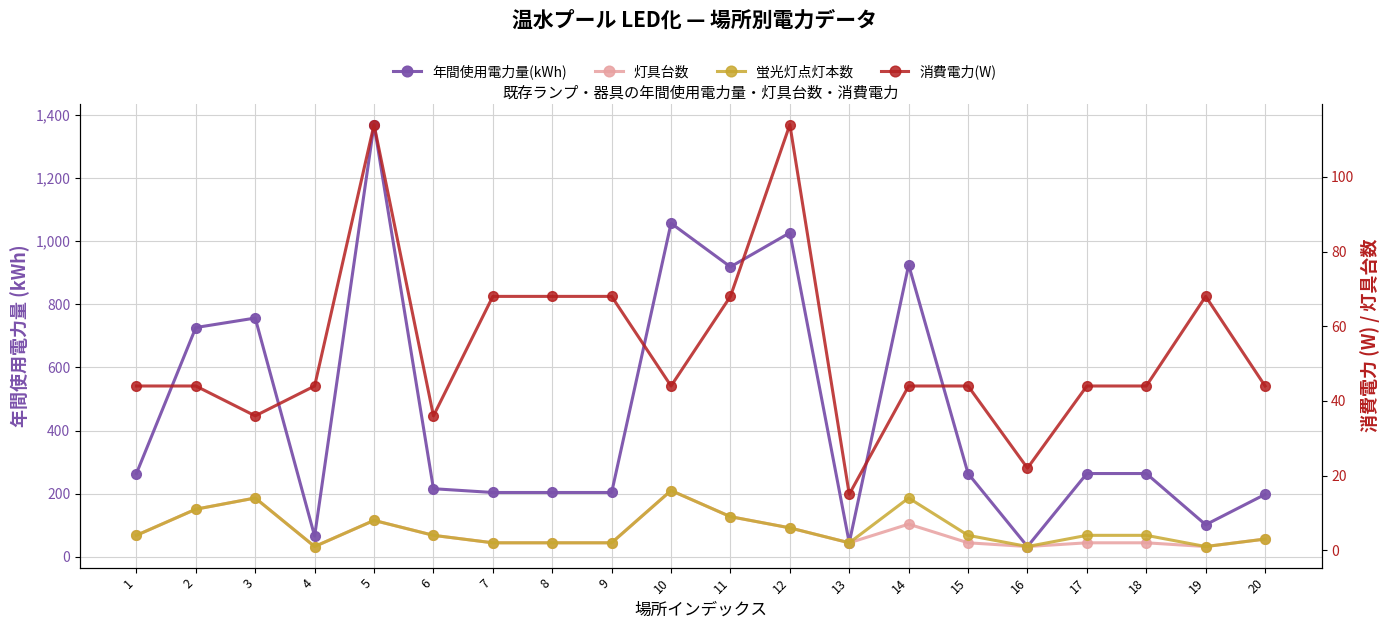

Where does the 蛍光灯点灯本数 series first go above 4?

2